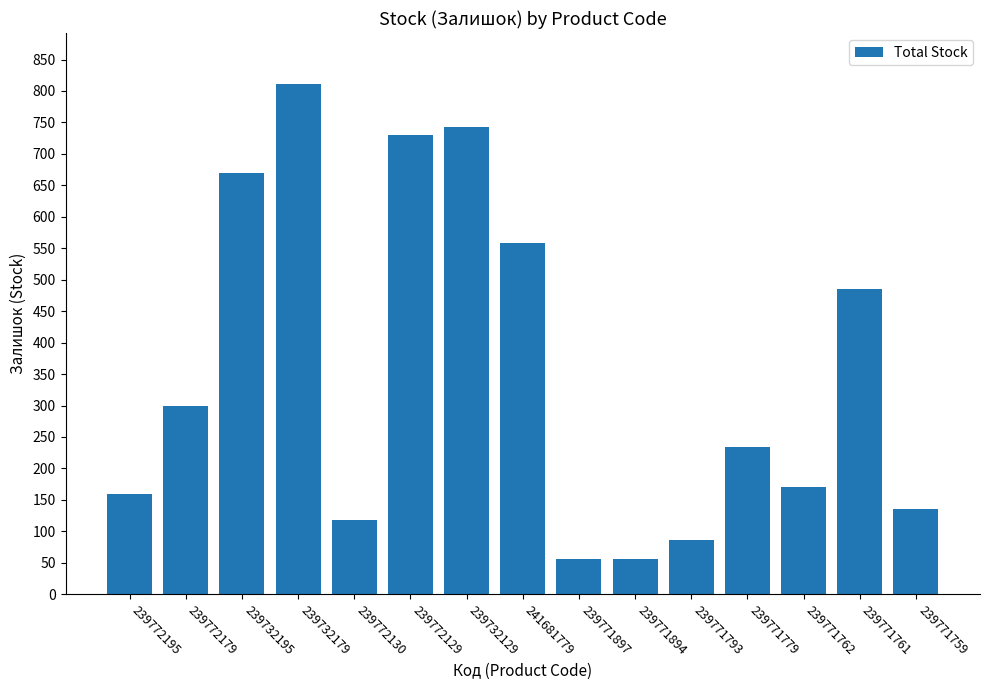

Where is the data nearest to the value 433?

239771761